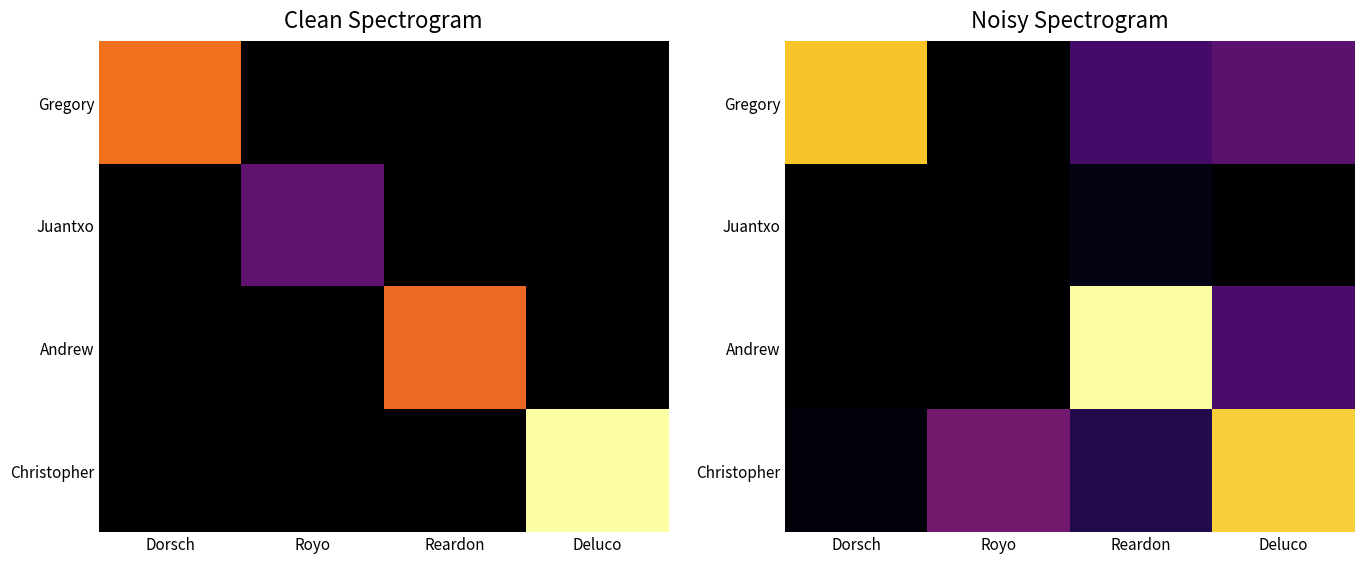

What is the maximum value shown in the chart?

67.0